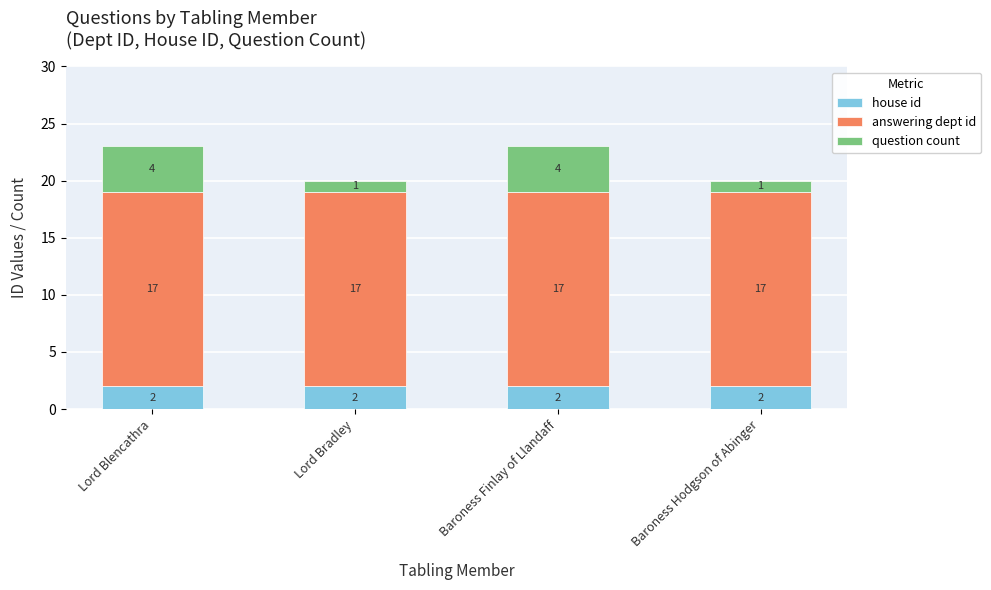

True or false: house id has a value of 3 at Lord Blencathra.

False